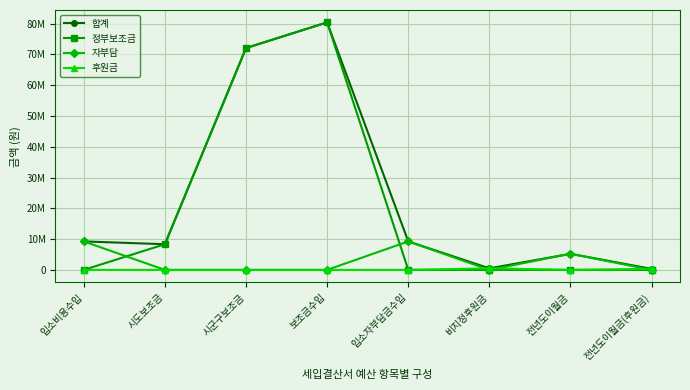

True or false: 자부담 has more than 1 points higher than both neighbors.

True